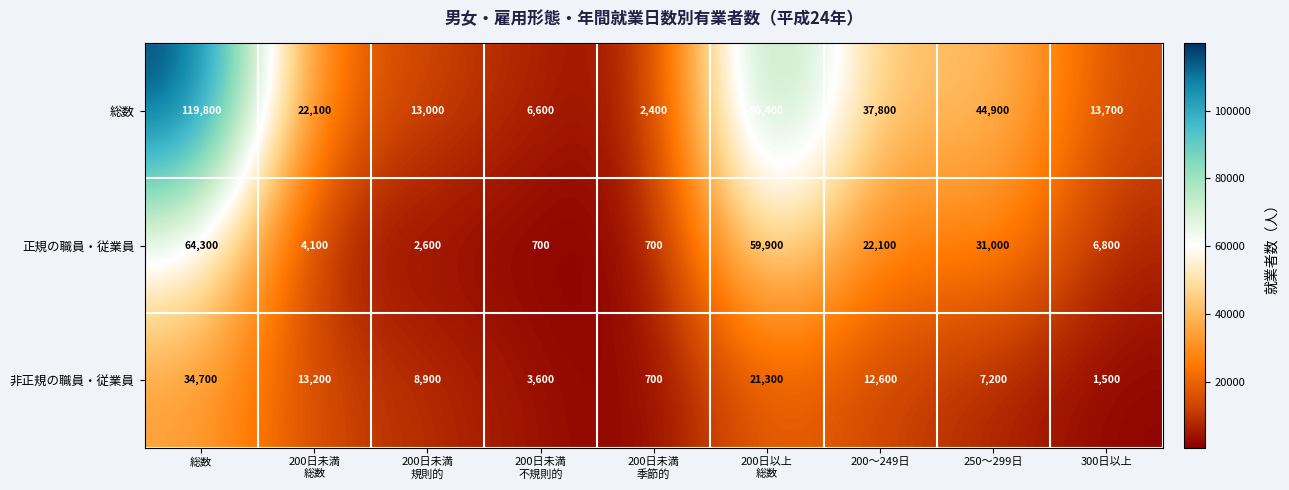

List the series in order of their overall mean, highest first.

総数, 正規の職員・従業員, 非正規の職員・従業員